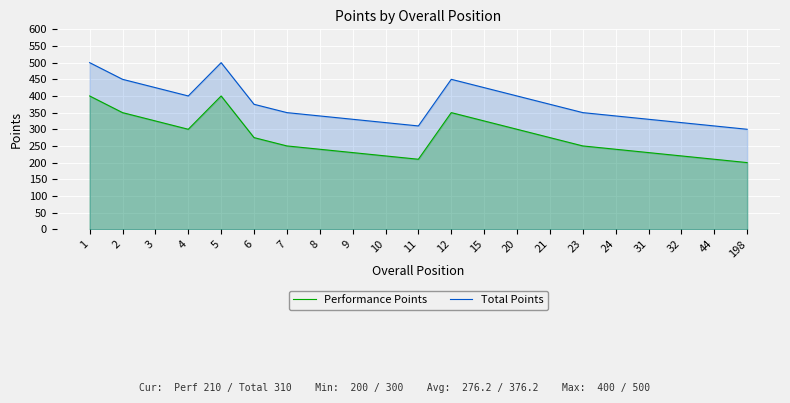

True or false: Total Points has more than 0 points higher than both neighbors.

True